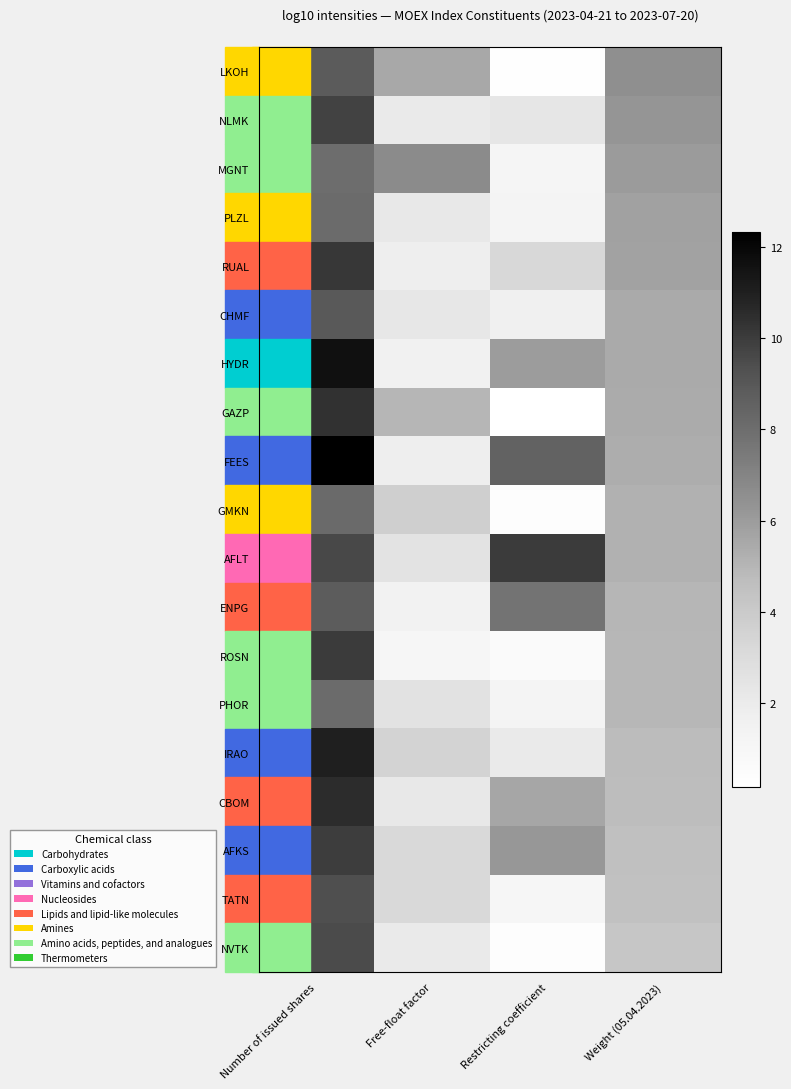

Between Free-float factor and Restricting coefficient, which is larger?

Free-float factor